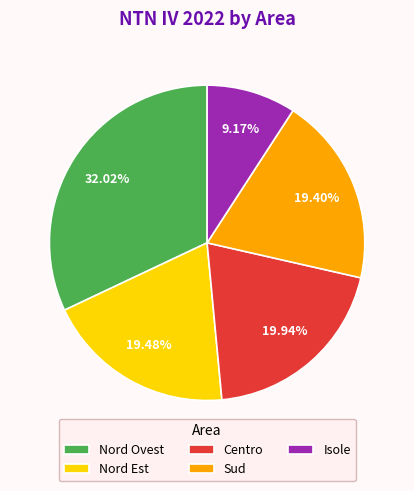

Approximately how many times larger is the value at Sud compared to Nord Ovest?

0.6